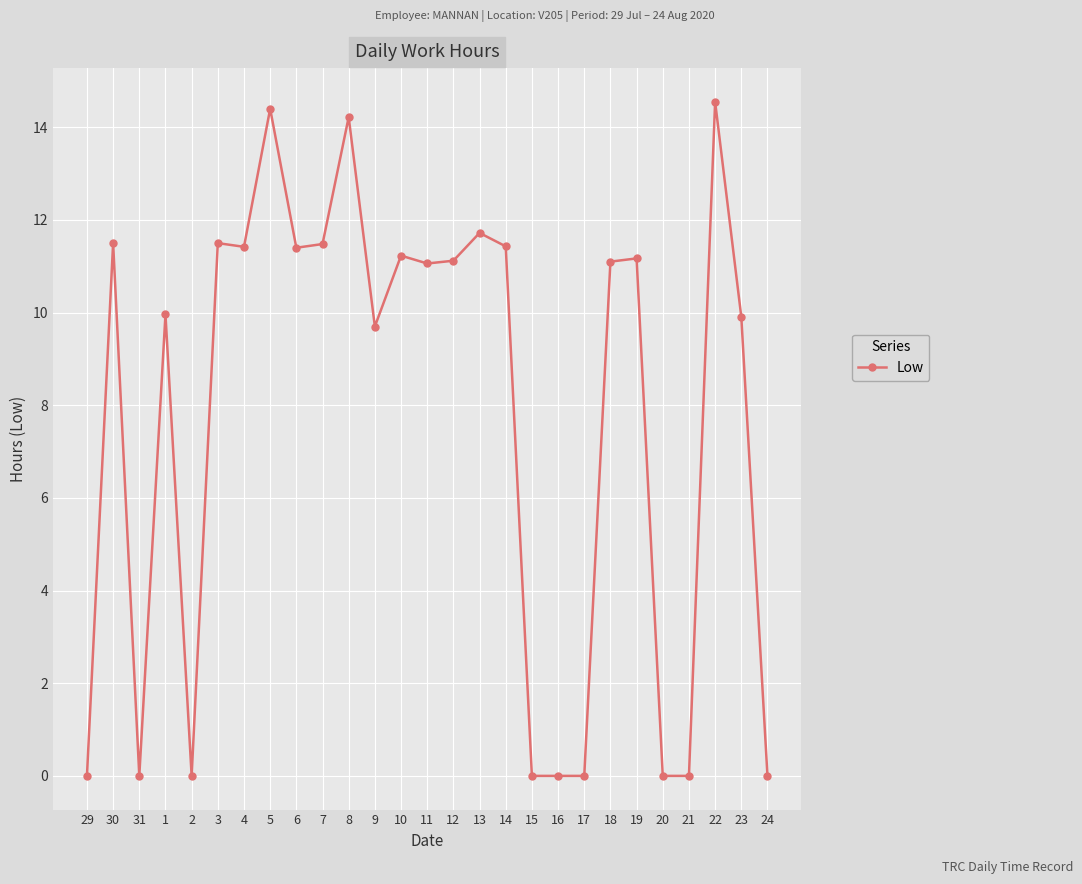

What is the difference between the values at 12 and 22?

3.4